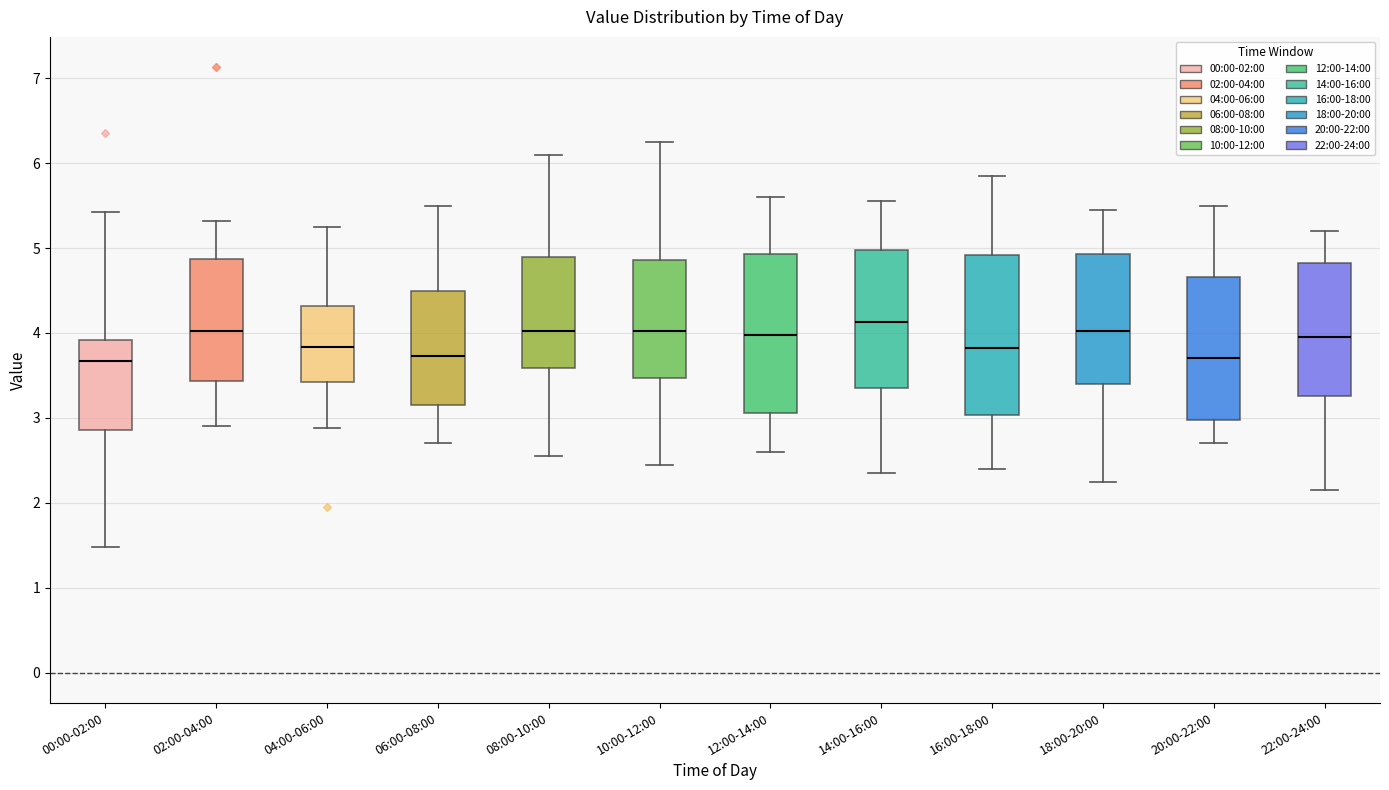

Where does the lower whisker of the box for 00:00-02:00 end on the y-axis? The values are not printed on the chart, so give them approximately, as read against the axis.

1.5